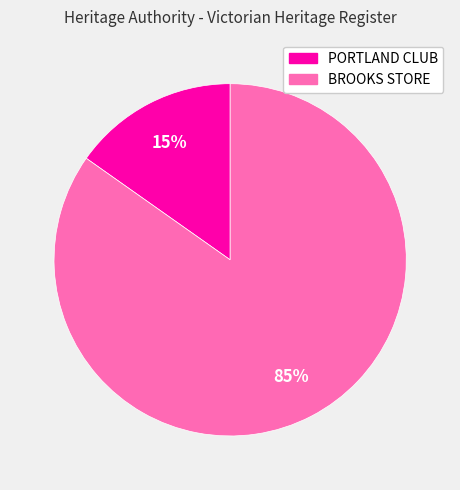

Rank the categories by value from highest to lowest.

BROOKS STORE, PORTLAND CLUB